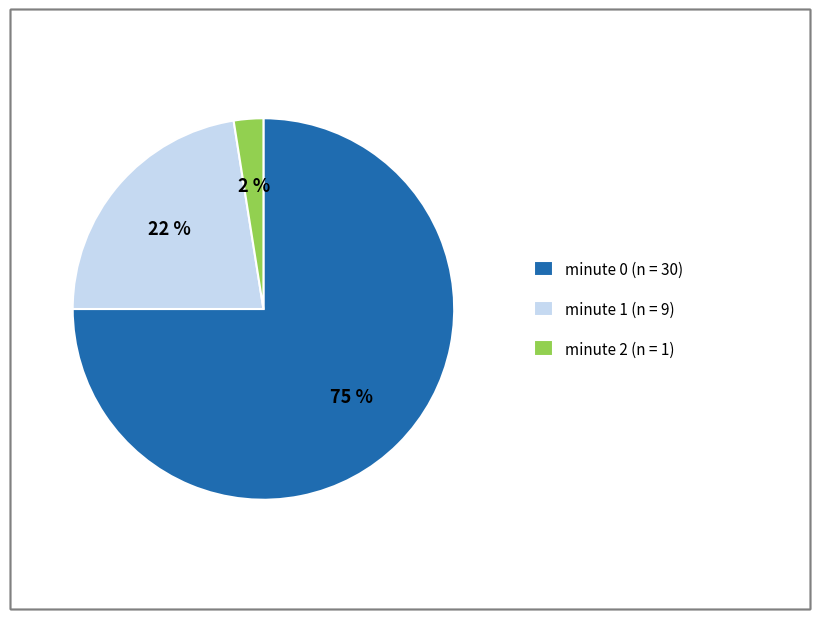

The minute 2 (n = 1) slice represents 2% of the pie. True or false?

True